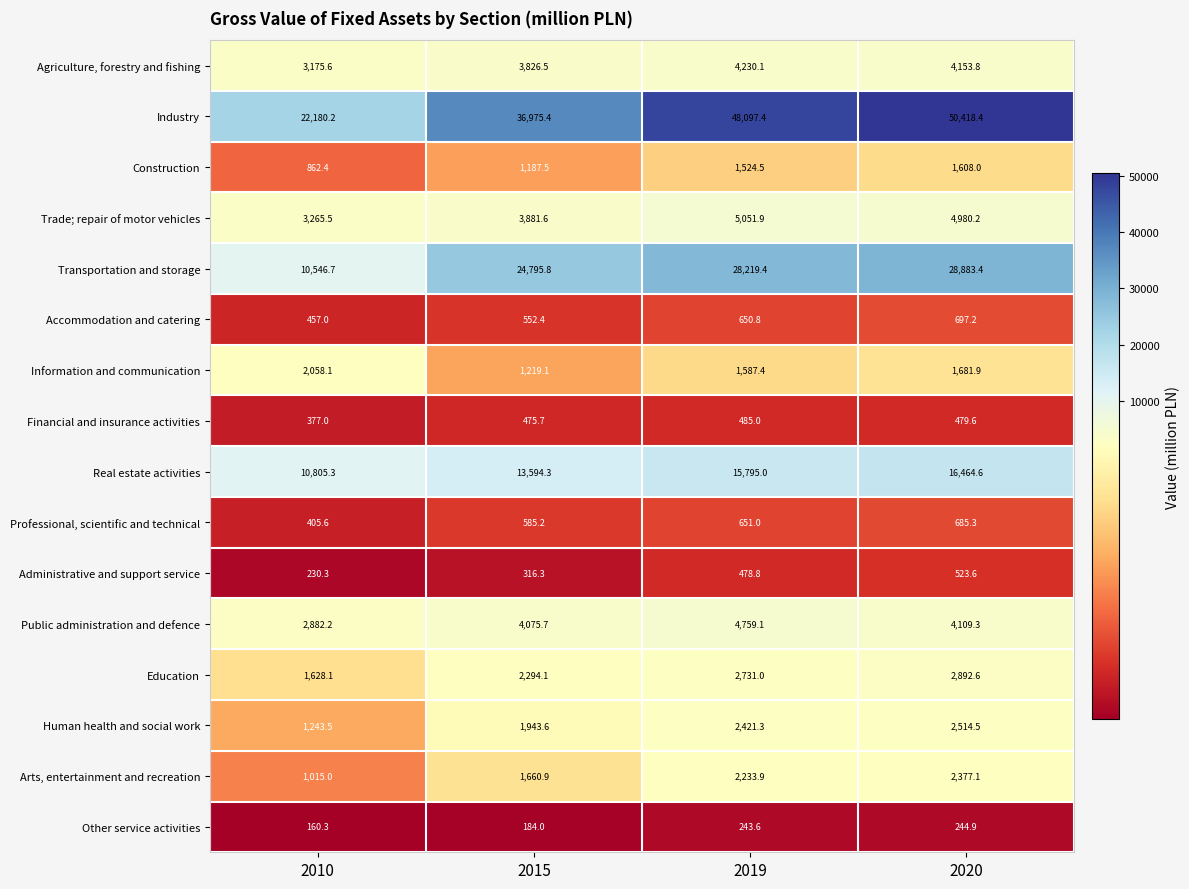

Count the number of categories in the chart.

4